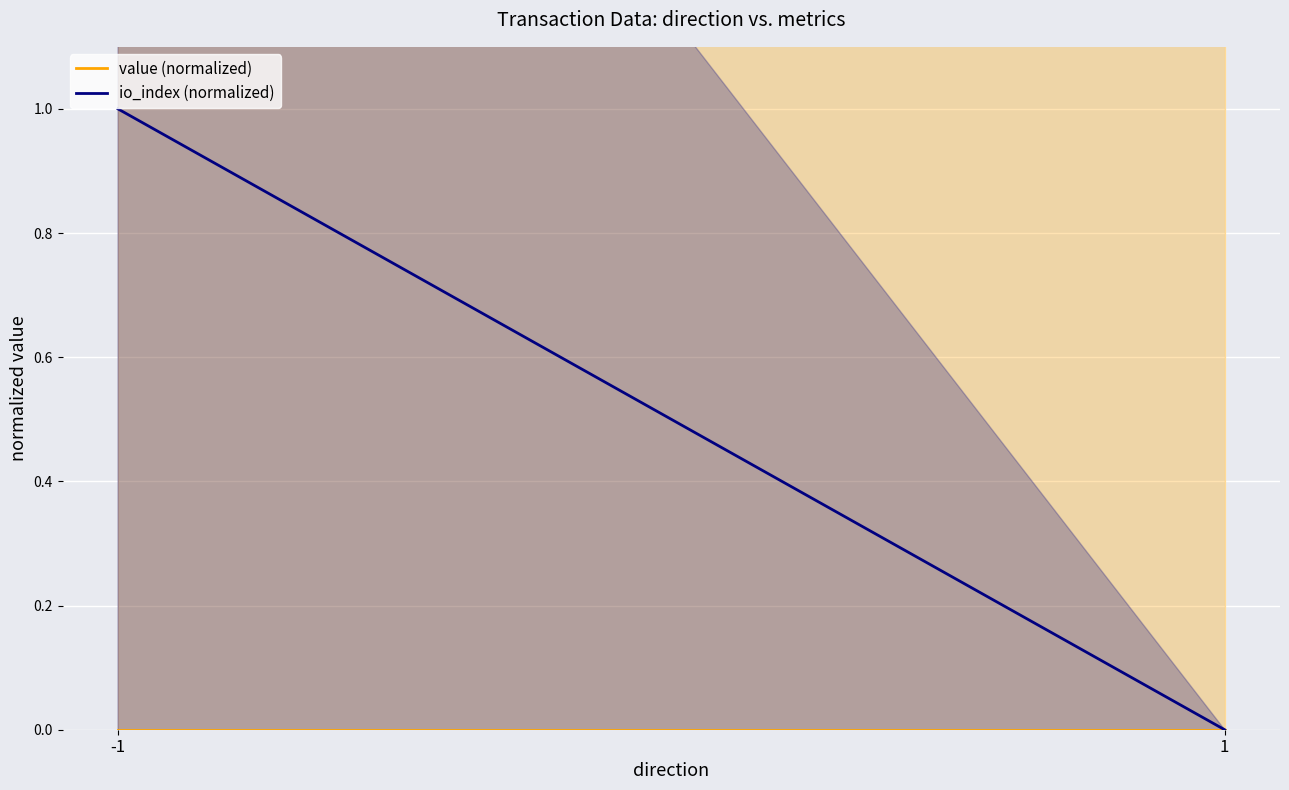

Where is value (normalized) nearest to the value 0?

-1